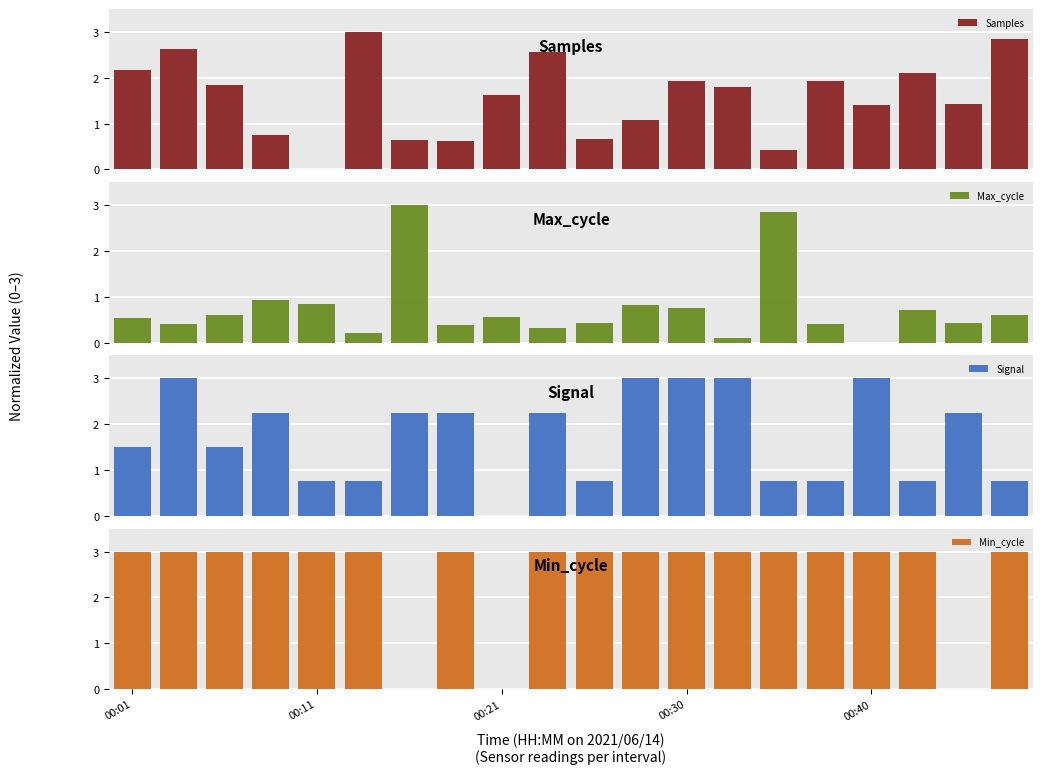

Does the chart contain any negative values?

No